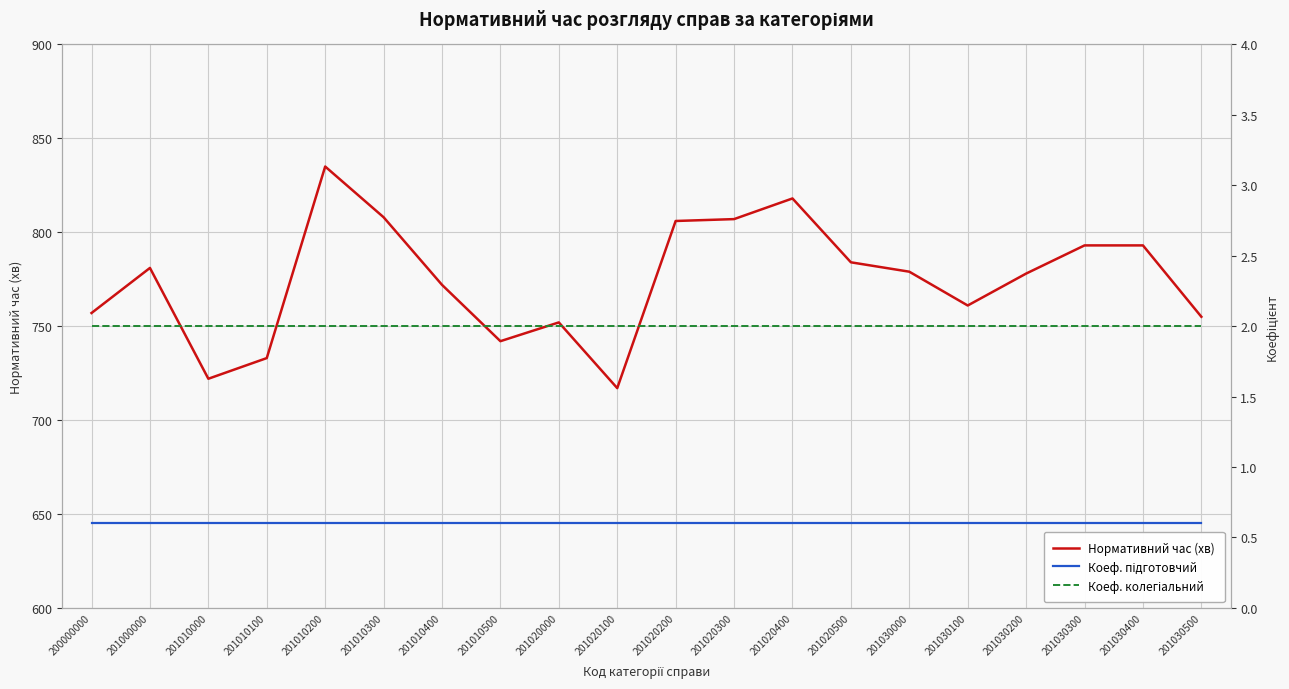

True or false: Нормативний час (хв) has a value of 752.0 at 201020000.

True